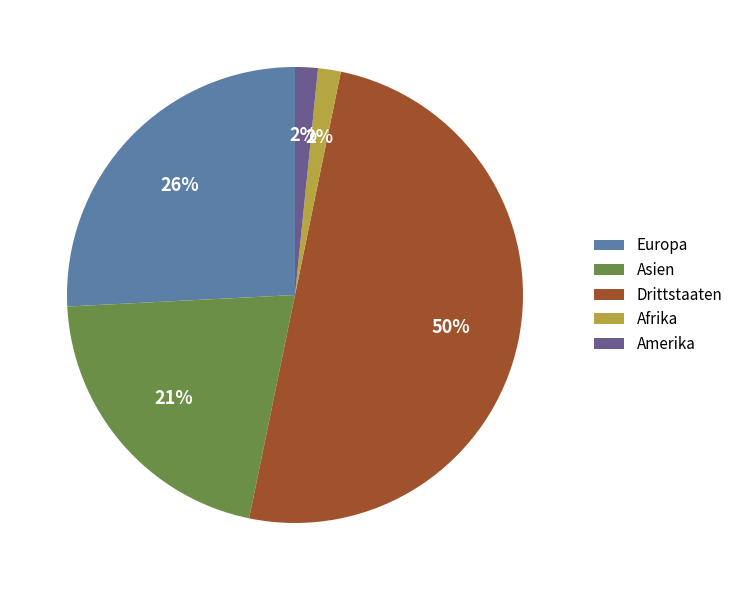

Is the sum of Afrika and Amerika greater than half?

No